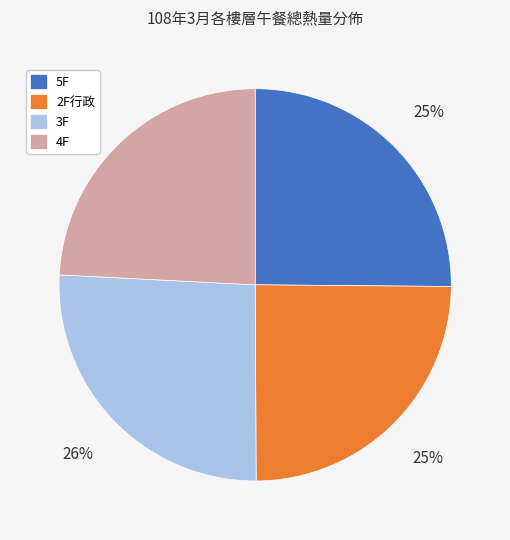

What is the largest slice in the pie chart?

3F